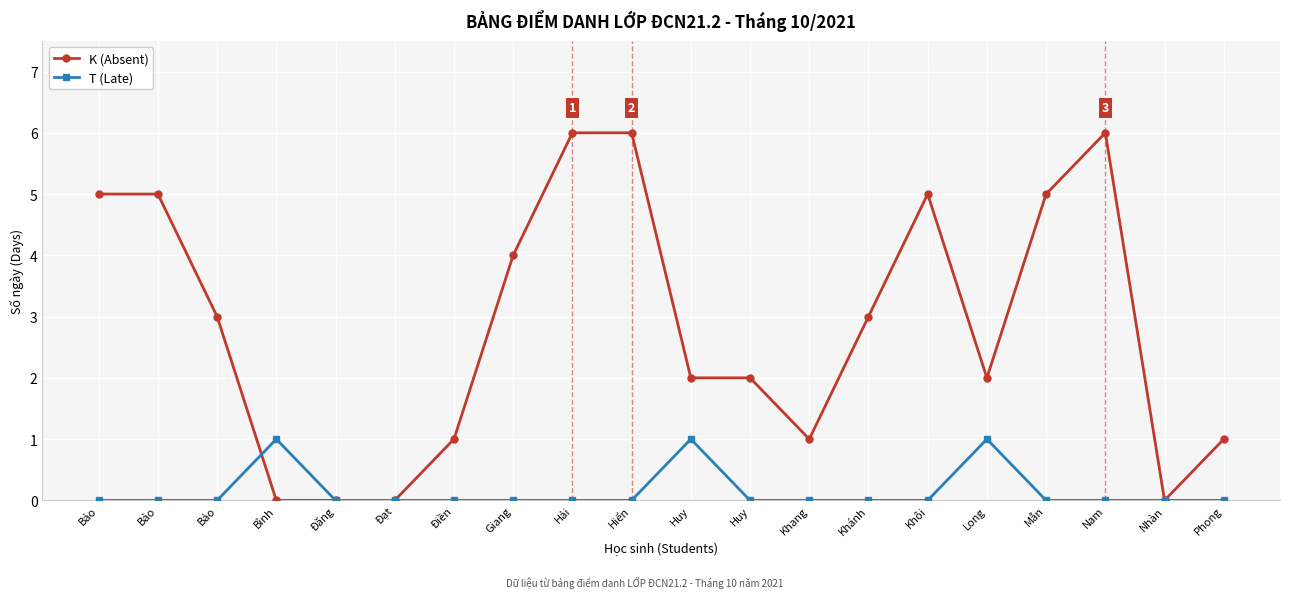

Between which two adjacent categories do K (Absent) and T (Late) first intersect?

Bảo and Bình